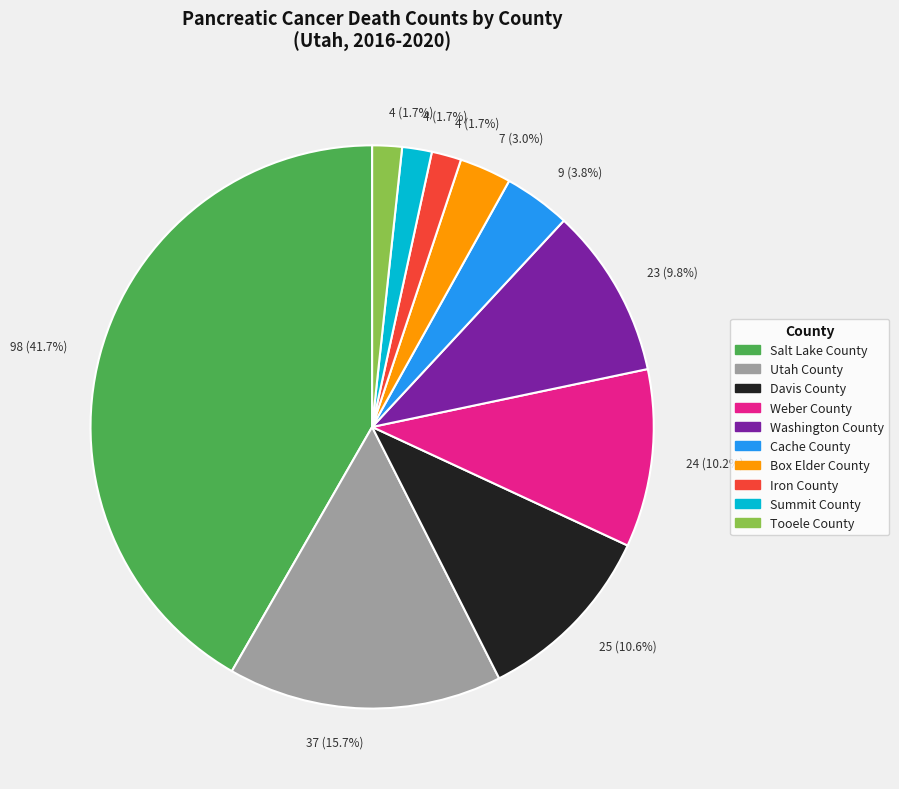

Is there a majority slice in this chart?

No